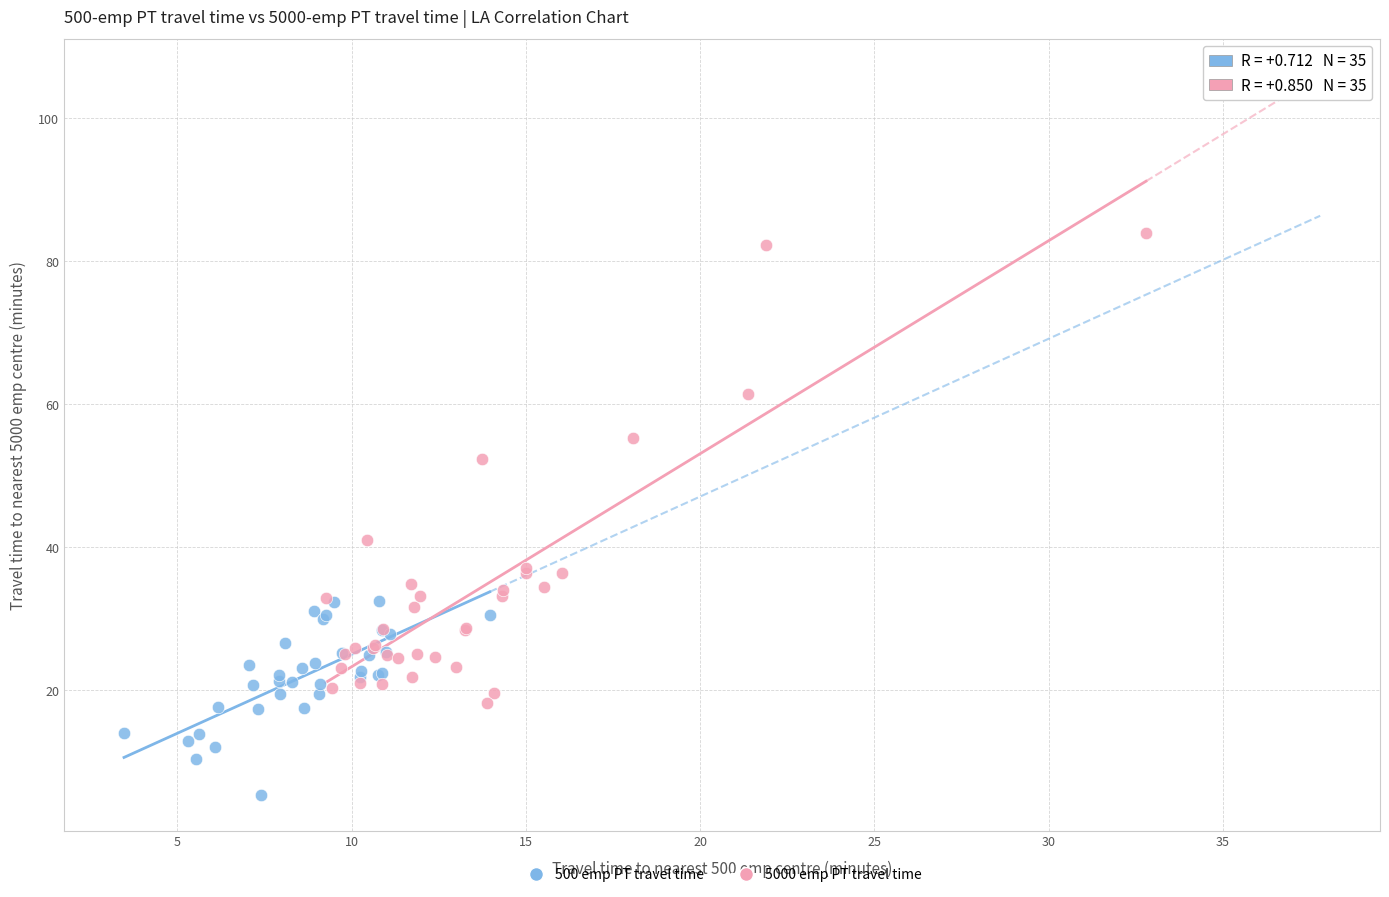

Which series reaches the minimum Y coordinate?

500 emp PT travel time